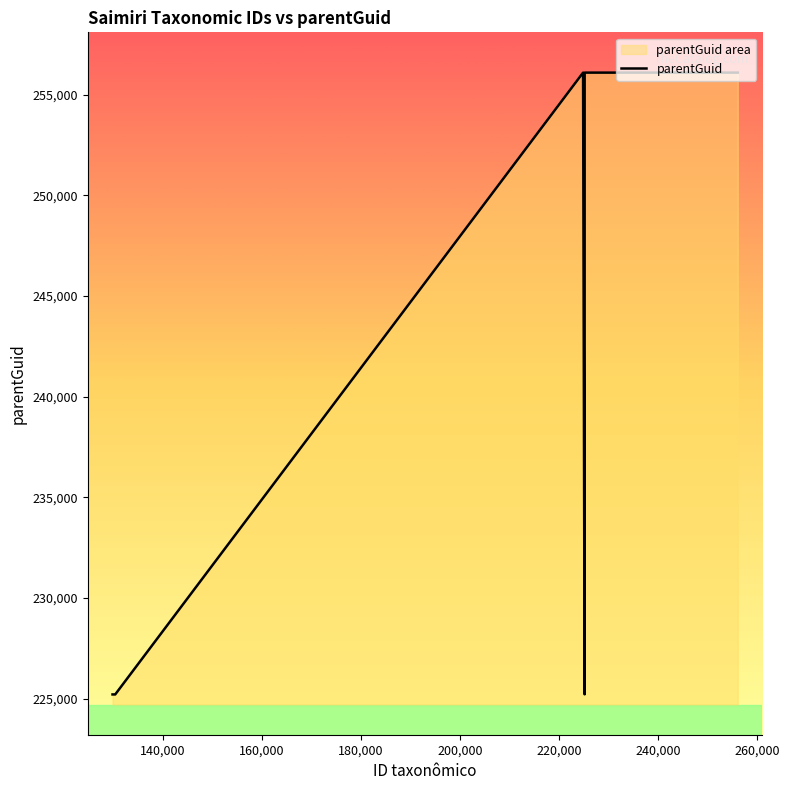

What is the difference between the maximum and minimum values?

30868